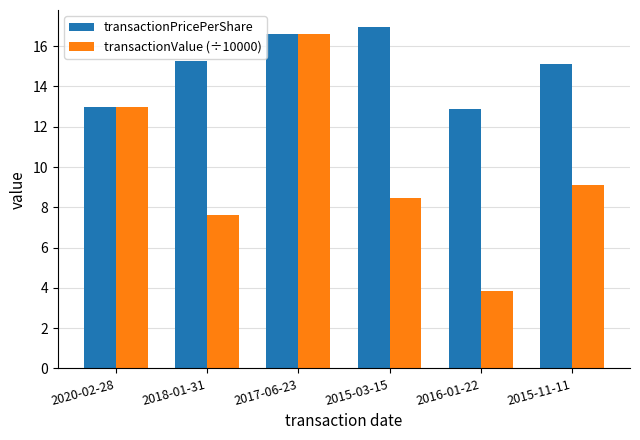

Reading right to left, extract all data points from this chart.

transactionPricePerShare: 2015-11-11=15.1	2016-01-22=12.9	2015-03-15=16.9	2017-06-23=16.6	2018-01-31=15.3	2020-02-28=13.0
transactionValue (÷10000): 2015-11-11=9.1	2016-01-22=3.9	2015-03-15=8.5	2017-06-23=16.6	2018-01-31=7.6	2020-02-28=13.0